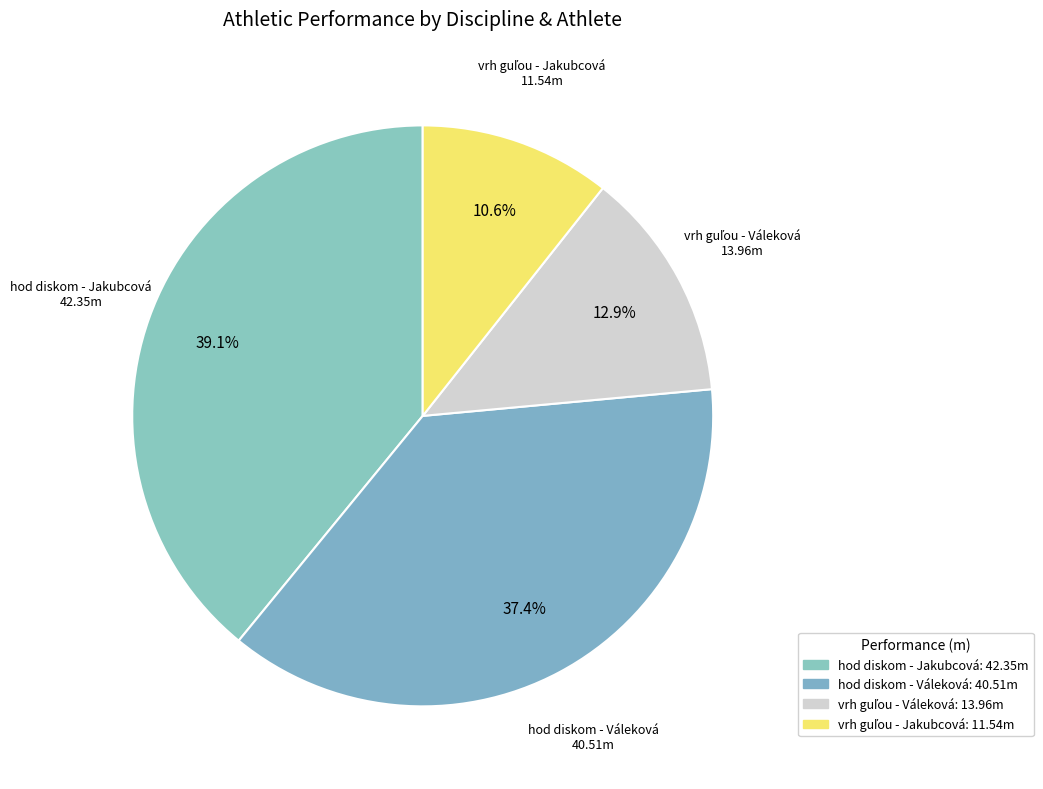

How many segments does this pie chart have?

4